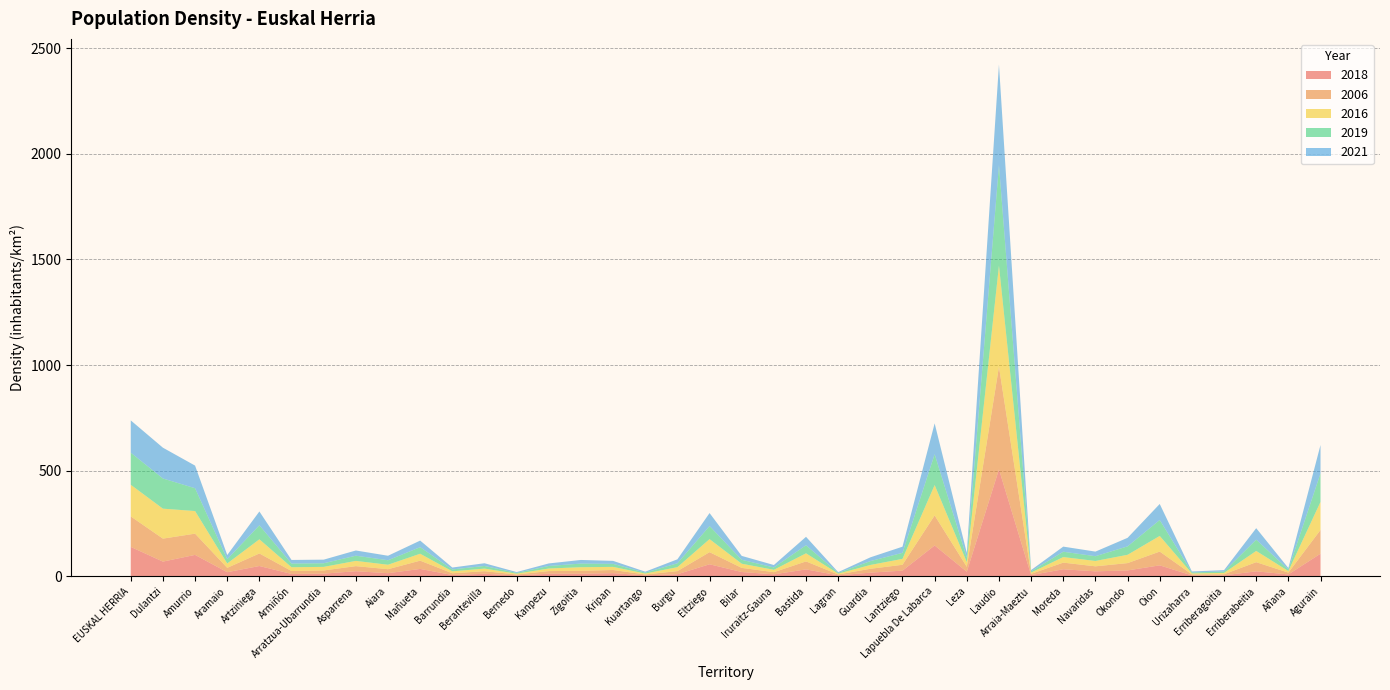

Reading left to right, extract all data points from this chart.

2018: 139.2	69.6	101.4	19.5	48.7	11.2	12.6	24.0	14.8	34.9	6.2	11.9	4.2	12.3	12.2	14.9	4.4	9.8	56.9	20.3	9.3	32.7	4.5	17.3	26.8	146.0	21.7	506.3	5.7	33.3	23.5	27.9	51.8	4.4	4.6	23.5	8.9	107.0
2006: 144.2	108.7	100.5	20.5	59.4	13.7	15.0	24.1	18.8	39.1	8.1	12.2	4.4	12.4	13.8	14.9	4.3	14.7	57.3	19.5	10.3	37.7	4.3	18.2	27.7	142.1	23.2	485.7	6.0	31.4	23.7	34.6	65.2	4.6	5.1	43.3	8.5	112.4
2016: 149.9	141.9	107.0	20.7	67.0	18.0	17.0	24.8	21.1	32.8	9.2	12.4	3.8	12.2	17.0	14.8	4.3	18.8	61.8	19.8	11.1	38.4	3.8	18.1	28.0	143.8	22.2	478.7	5.9	26.3	25.4	39.3	74.1	4.7	6.3	53.3	7.4	132.9
2019: 151.8	142.8	108.0	20.2	66.3	17.4	17.1	24.6	21.3	31.0	9.0	12.5	3.8	12.0	17.2	14.3	4.4	18.4	61.8	18.6	11.2	38.2	3.5	18.3	28.5	146.0	21.2	475.8	6.0	25.3	22.5	39.9	75.4	4.6	6.6	53.2	7.3	134.9
2021: 152.9	145.8	107.1	19.8	65.5	17.1	17.1	24.7	21.3	31.3	9.0	12.8	3.9	12.0	17.2	14.1	4.5	18.7	61.6	18.4	11.5	39.9	3.6	17.8	29.2	146.0	22.1	476.3	6.0	24.2	21.8	40.4	75.9	4.6	6.6	54.5	7.0	134.3